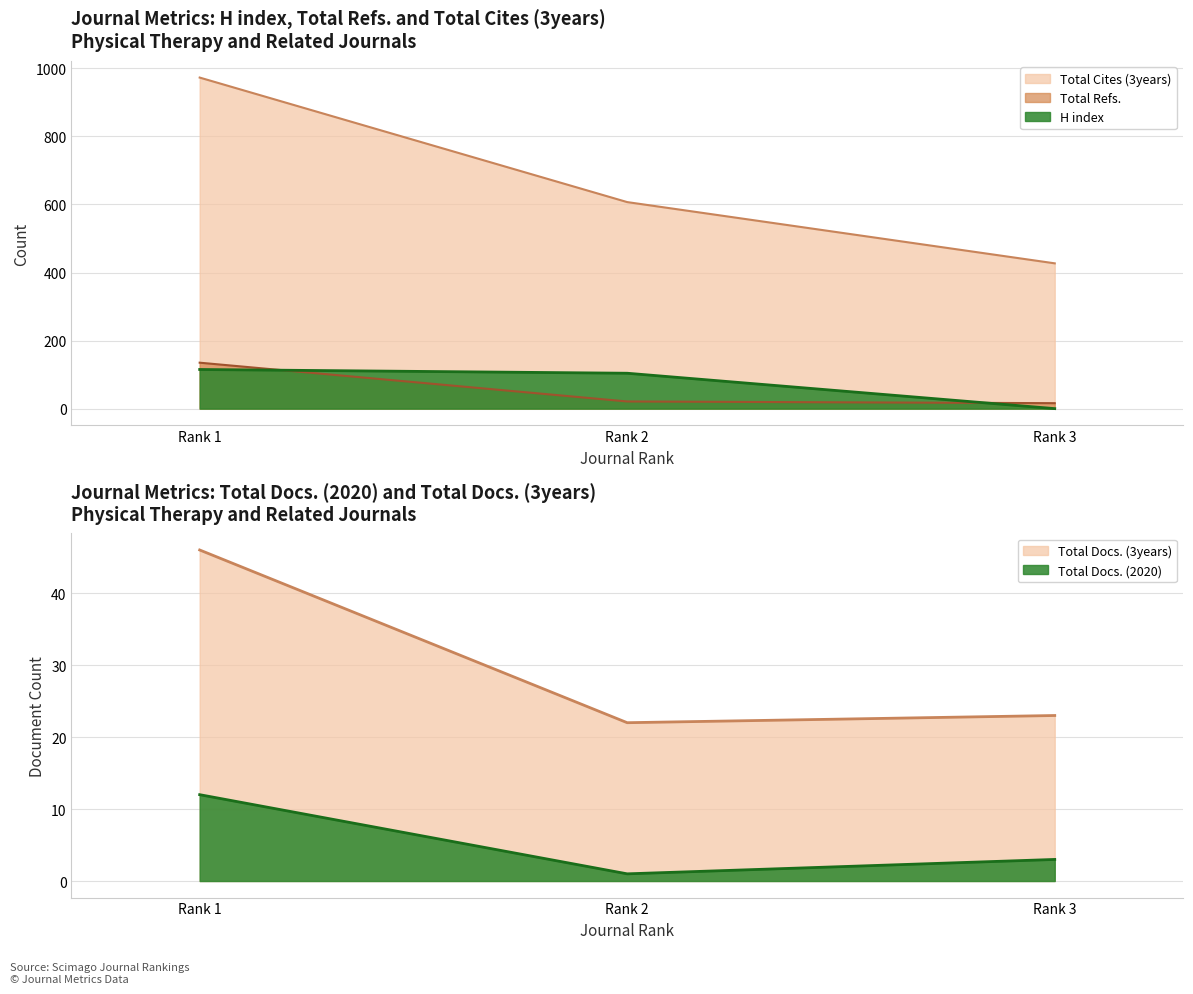

Count the number of categories in the chart.

3